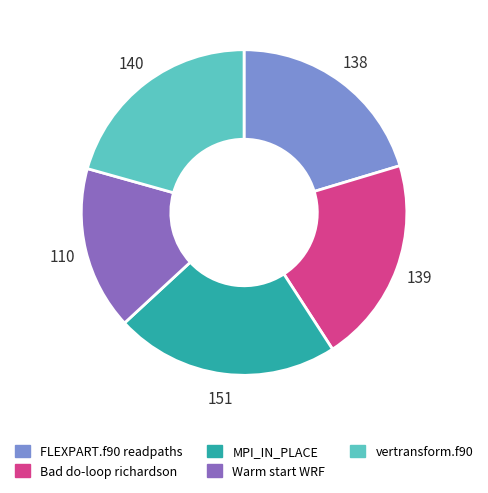

Is there any slice that represents more than half of the pie?

No